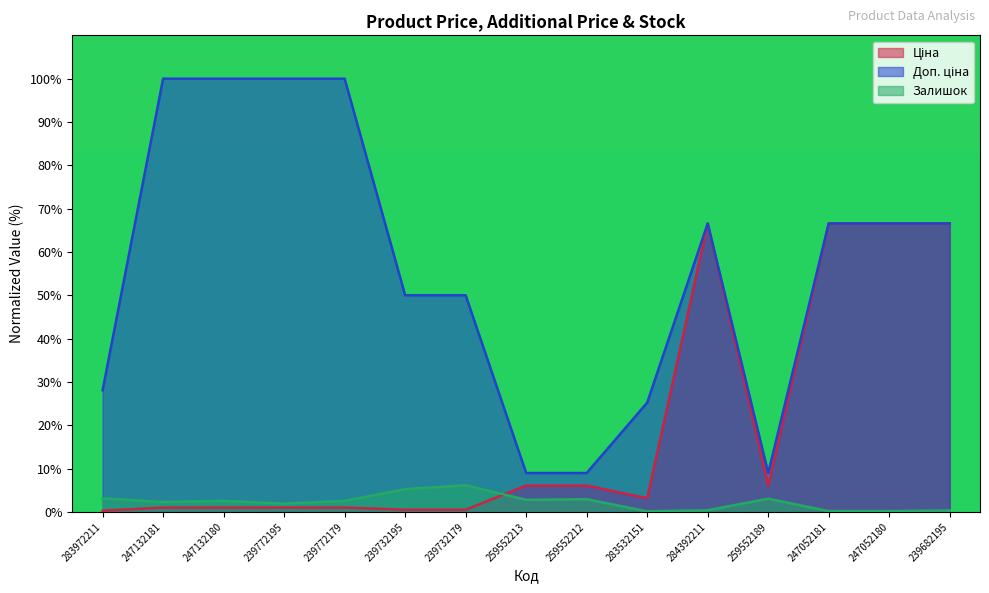

Which series has the largest total across all categories?

Доп. ціна